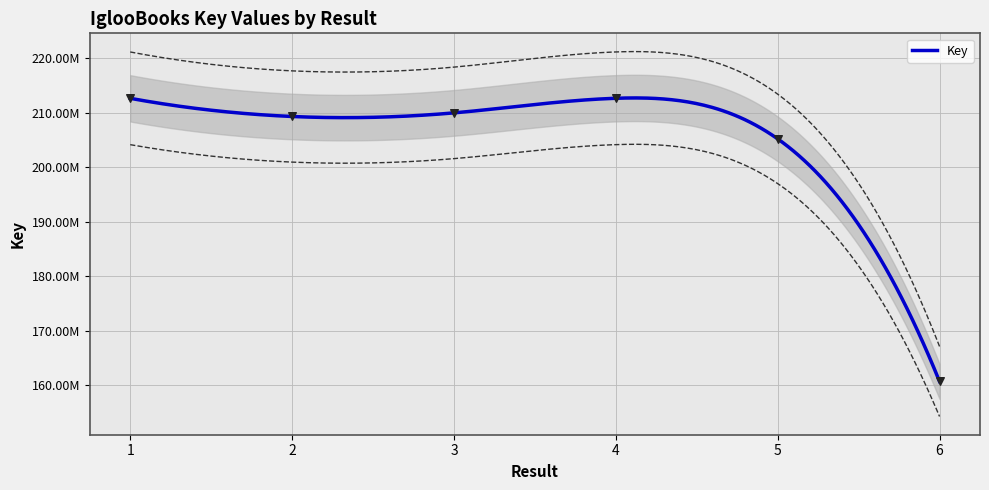

What is the change in value from 3 to 4?

+2677651